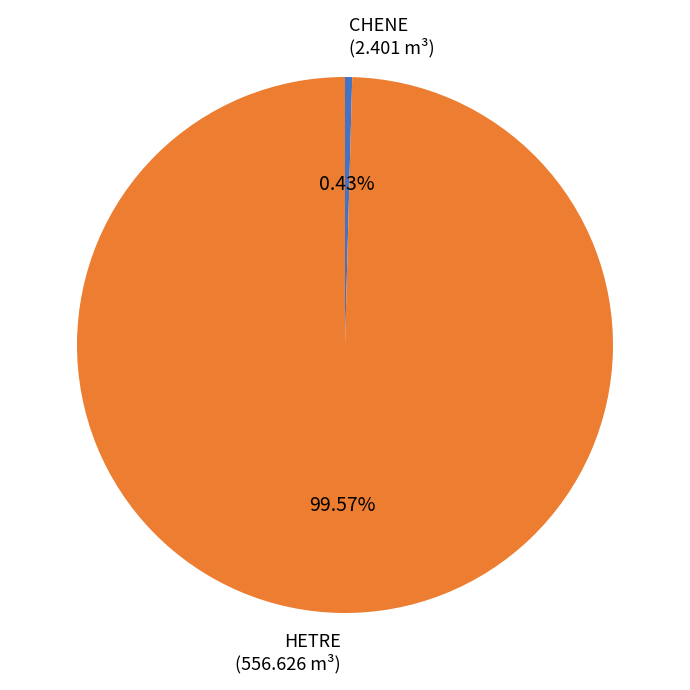

Between HETRE and CHENE, which is larger?

HETRE